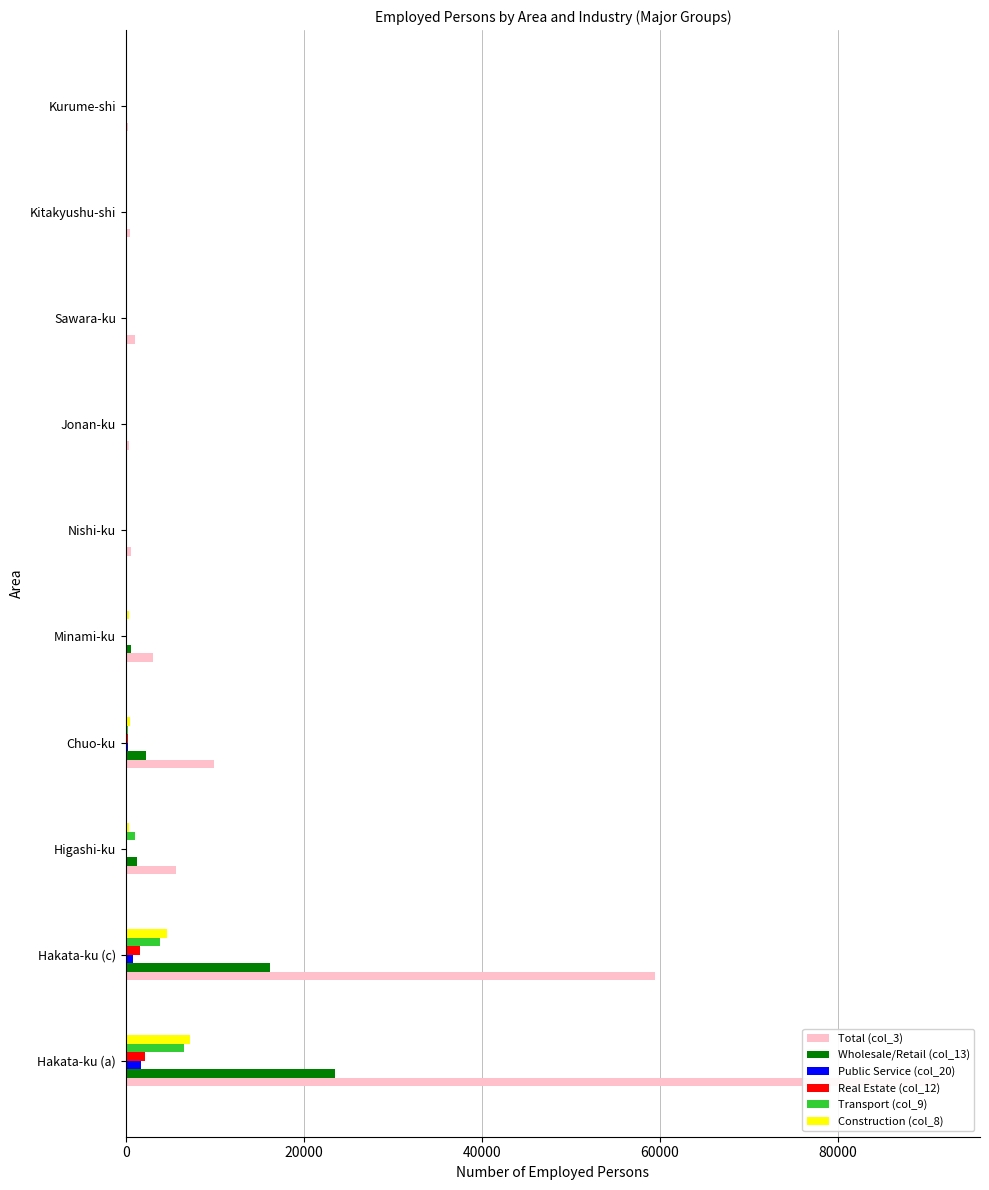

Which series has the widest spread of values?

Total (col_3)